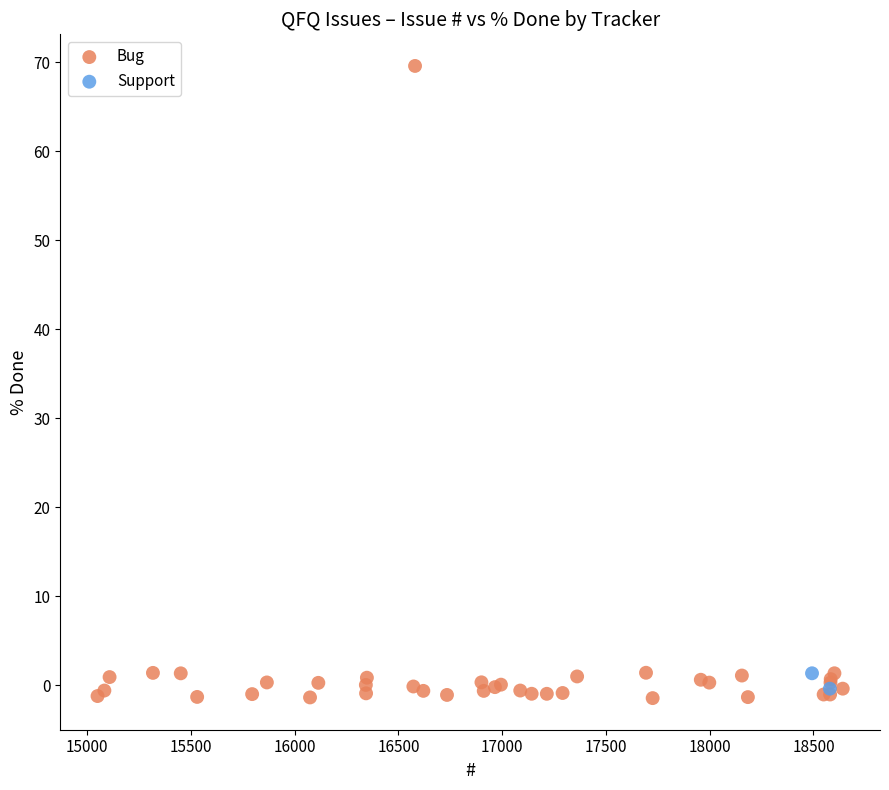

What are all the series names shown in the legend?

Bug, Support